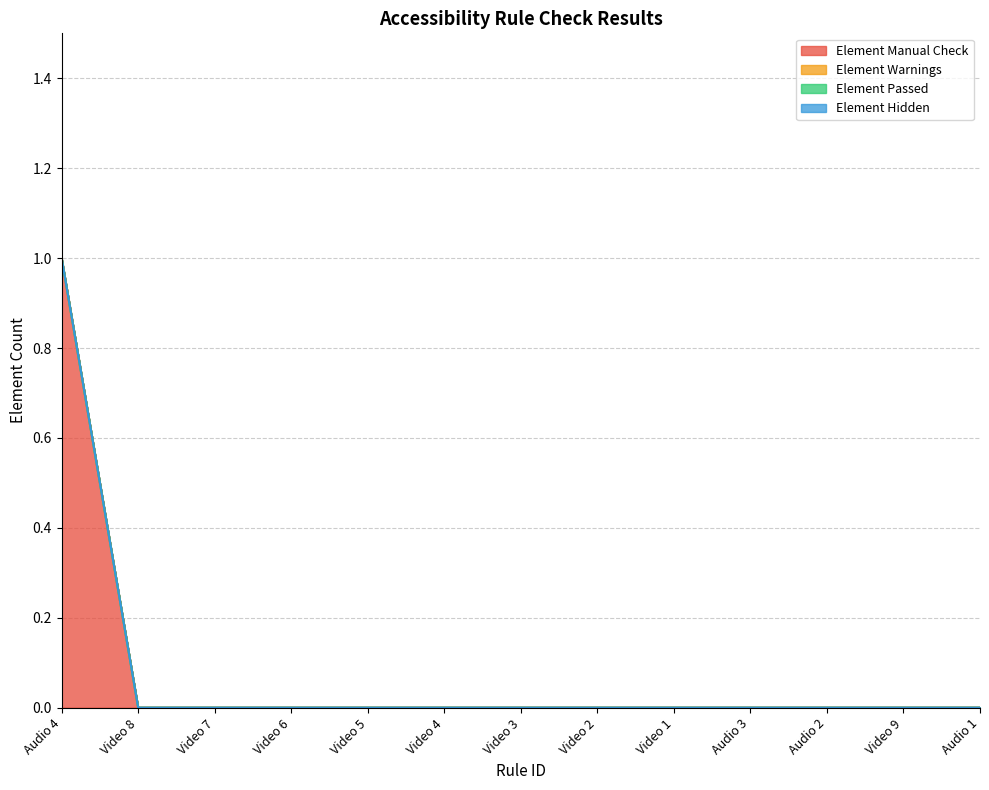

True or false: Element Warnings and Element Hidden cross at least once.

False